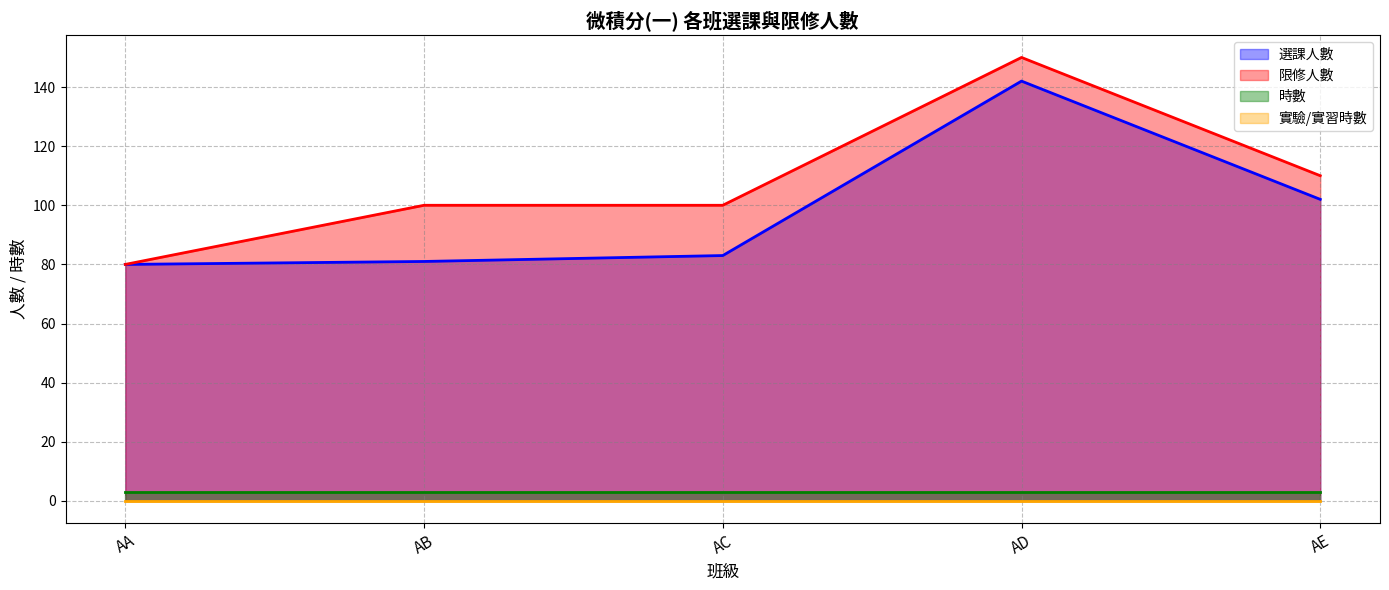

What is the maximum value shown in the chart?

150